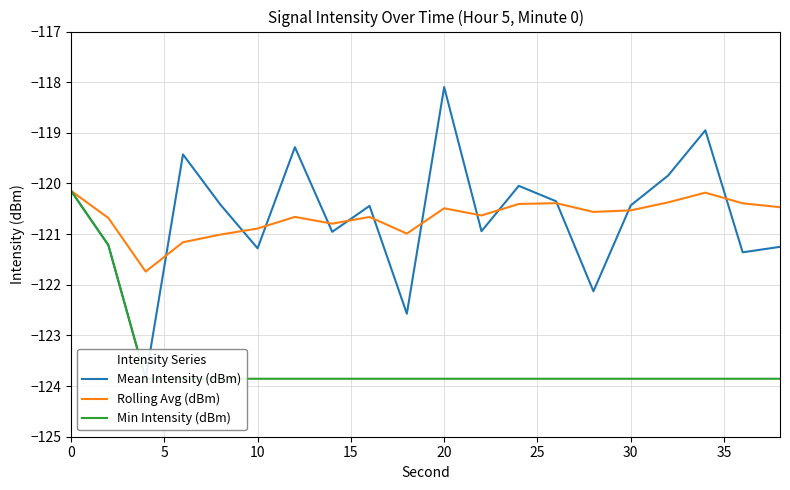

True or false: Mean Intensity (dBm) and Rolling Avg (dBm) cross at least once.

True